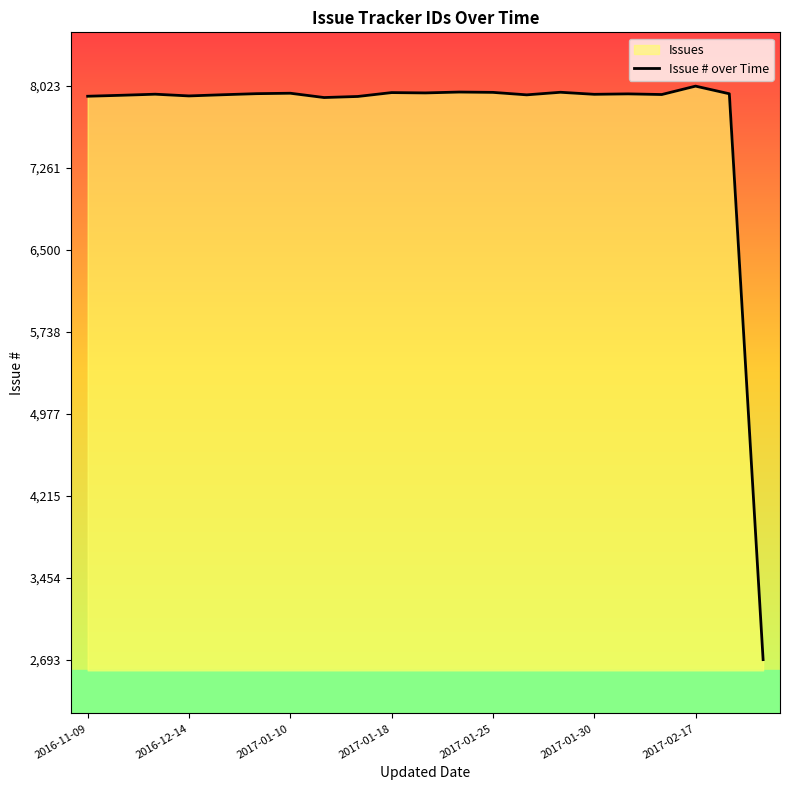

What is the difference between the second highest and minimum values?

5275